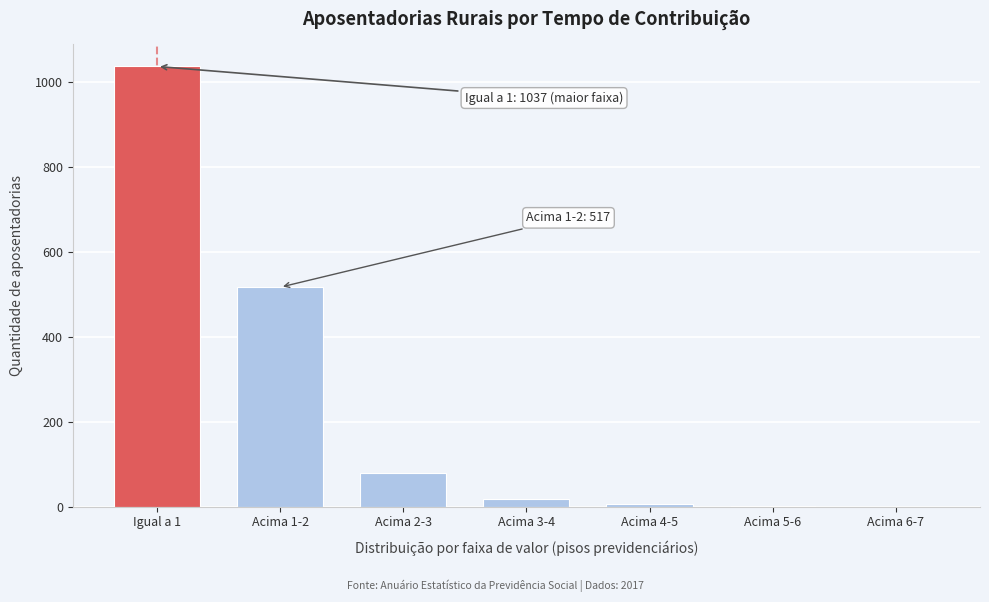

The value at Acima 2-3 is 122. True or false?

False